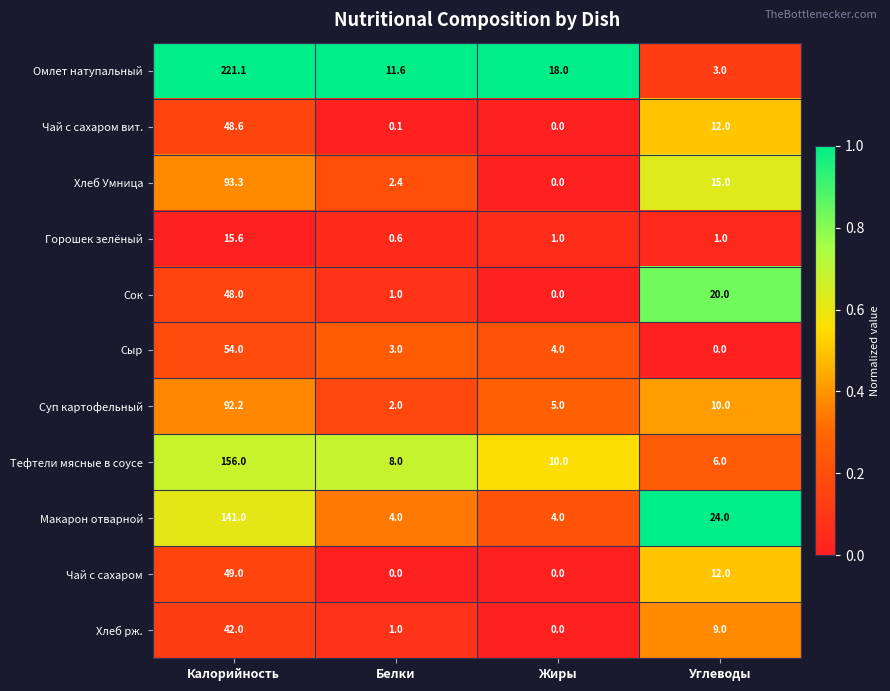

Which series has the largest range (max minus min)?

Омлет натупальный